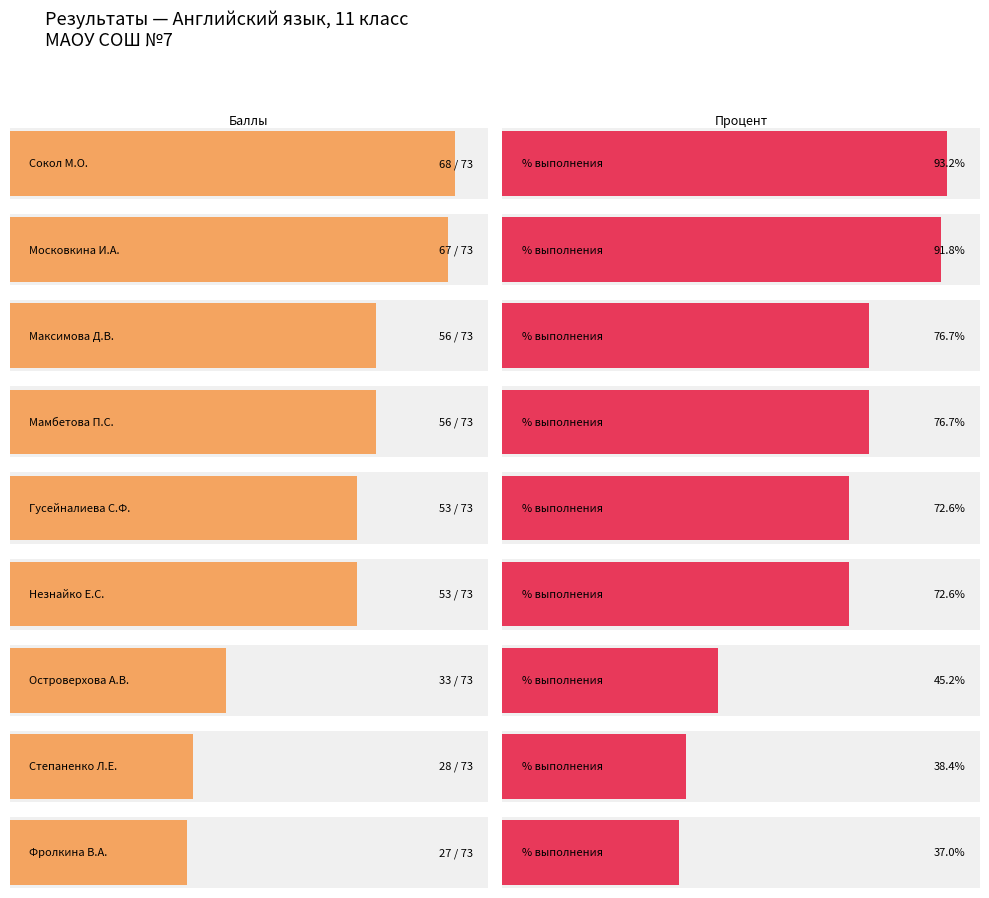

What is the label of the 1st bar from the left?

Сокол М.О.